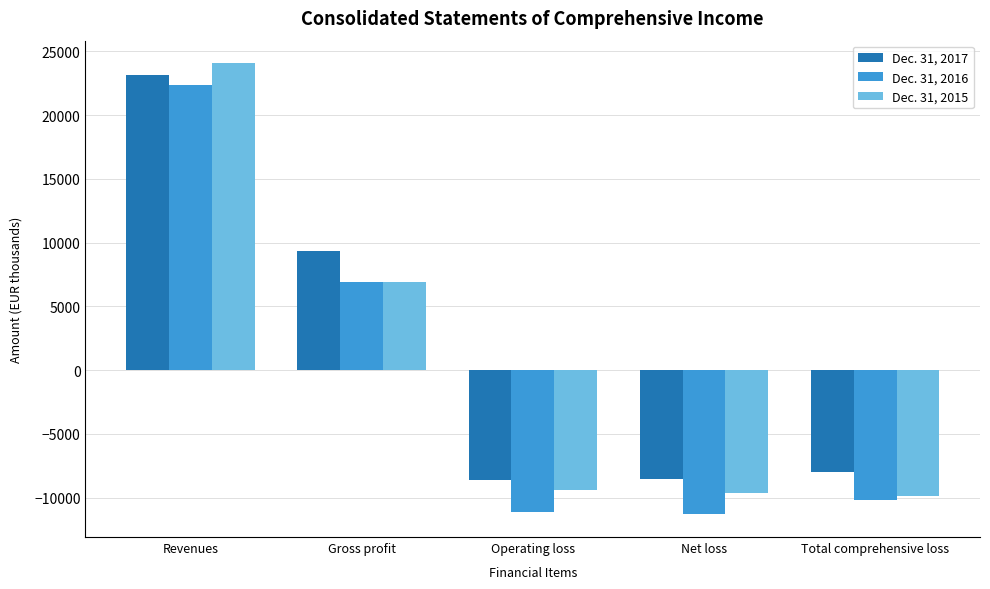

At which category does the chart reach its peak across all series?

Revenues